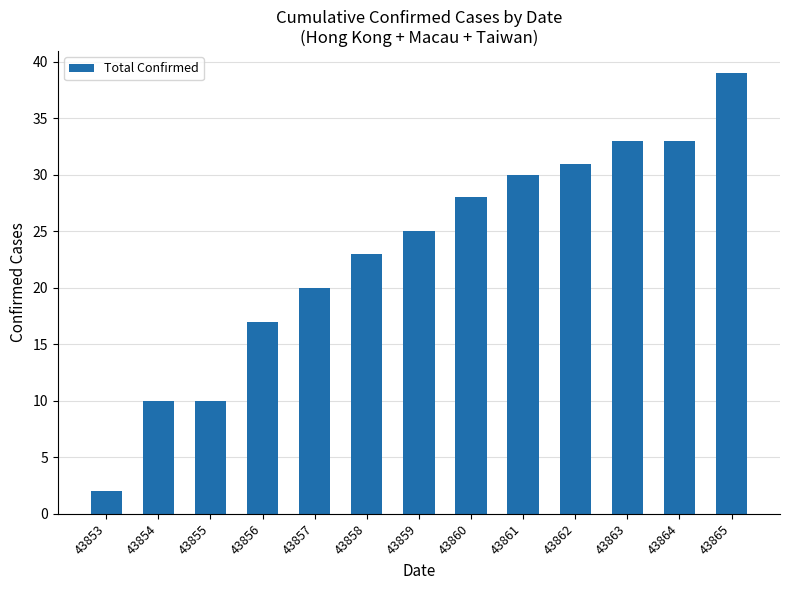

How many bars are there in total?

13